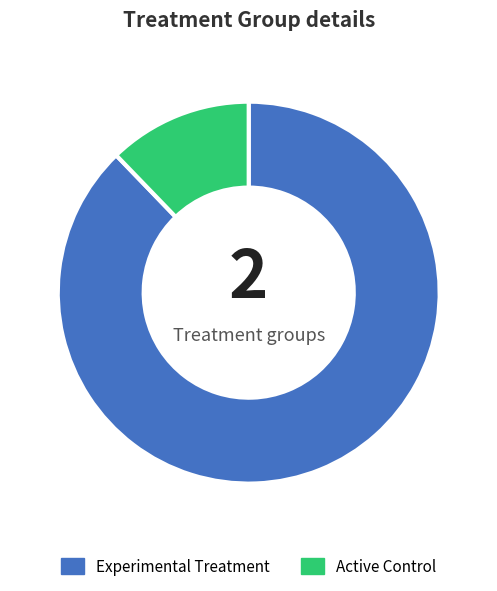

Does Active Control account for over 50% of the chart?

No